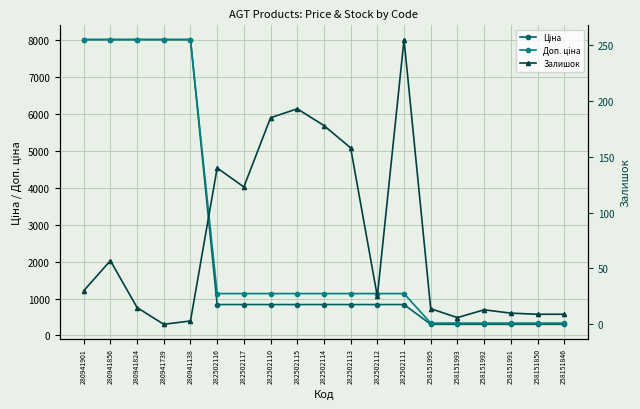

Which series changed the most between 282502115 and 258151993?

Доп. ціна